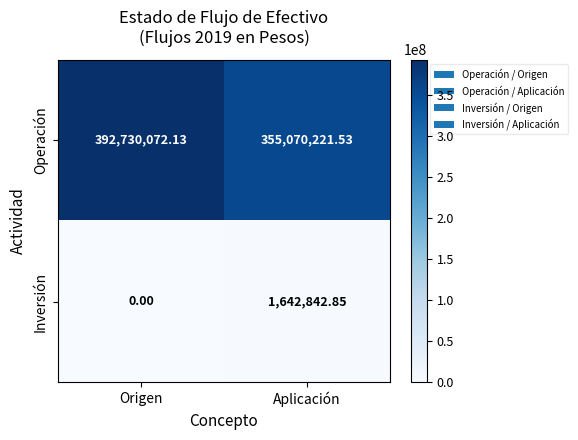

Which series has the largest total across all categories?

Operación